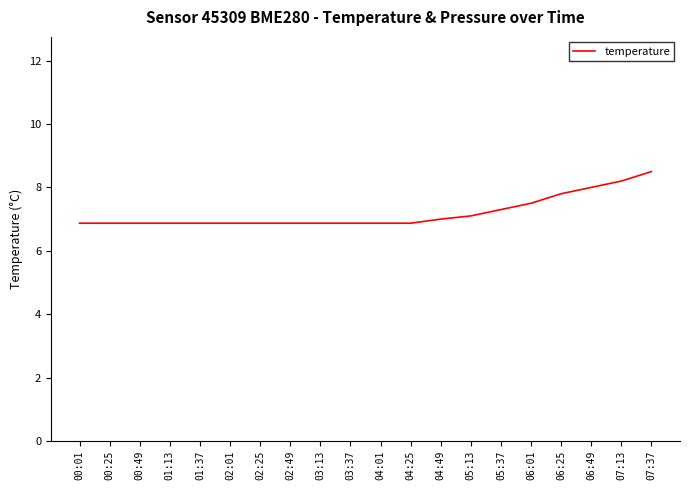

Which has a higher value, 06:01 or 02:25?

06:01